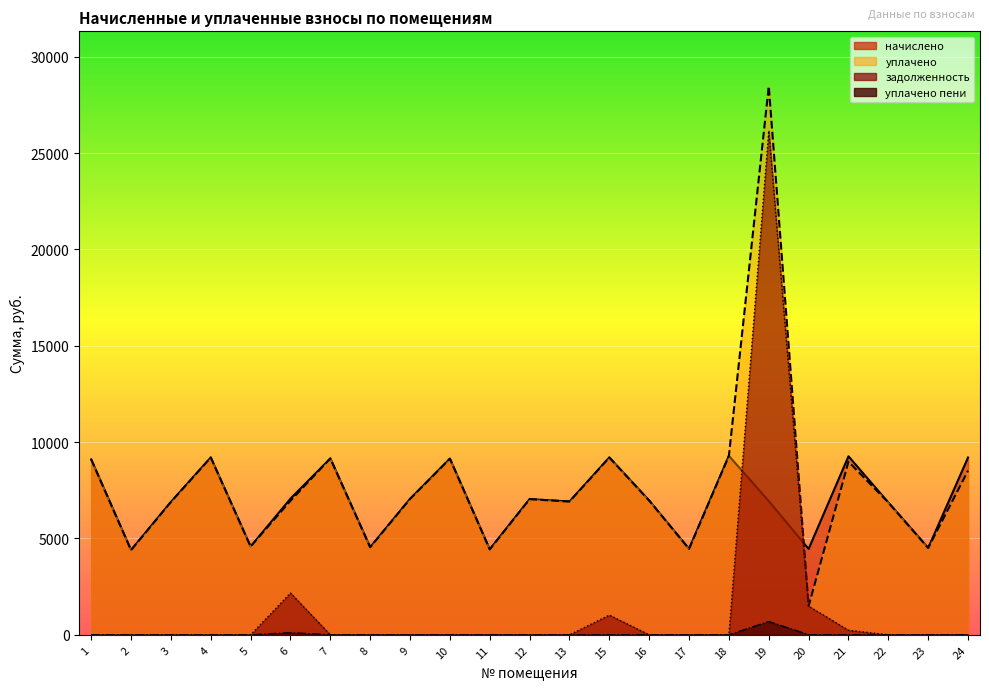

Rank the series at 23 from highest to lowest value.

начислено, уплачено, задолженность, уплачено пени